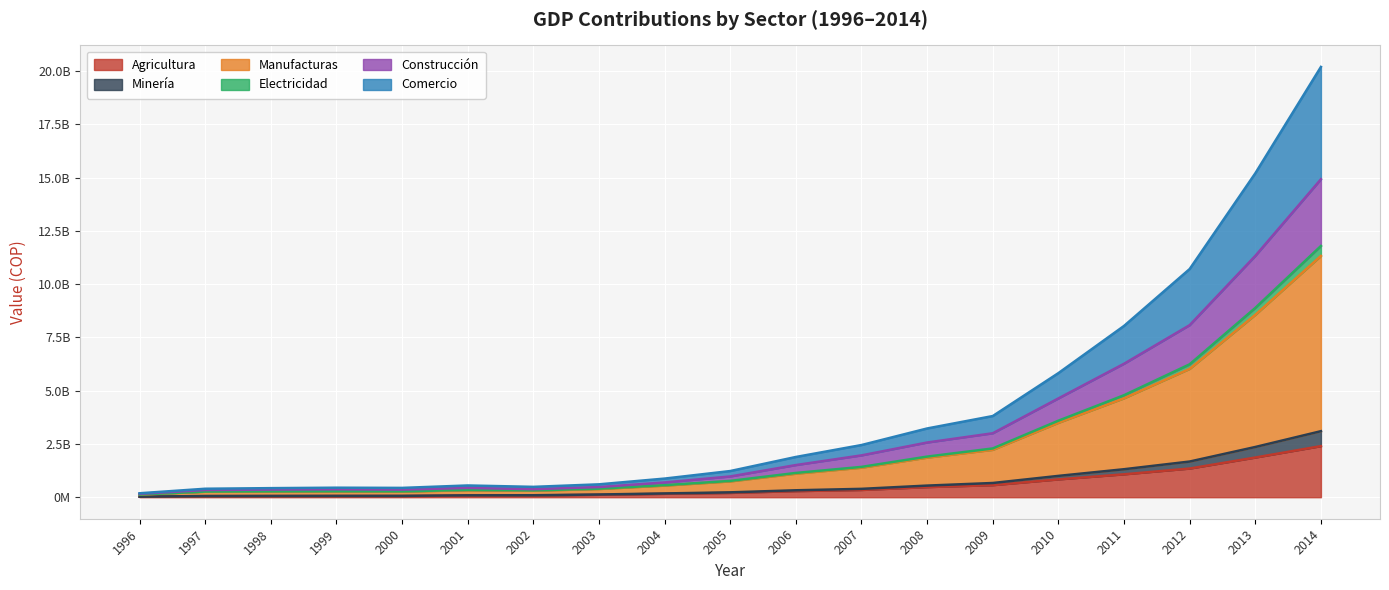

True or false: Electricidad and Comercio intersect in this chart.

False